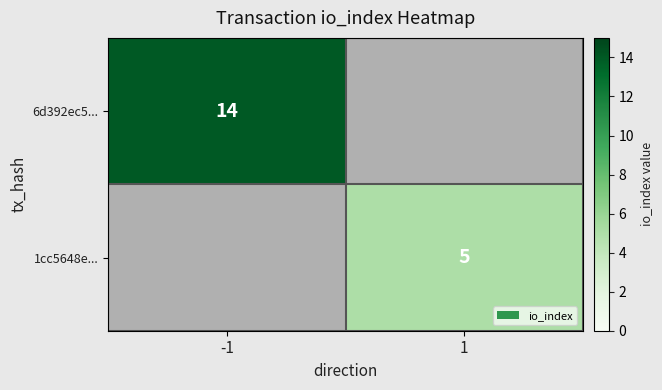

The value of 6d392ec5... at -1 is 14. True or false?

True